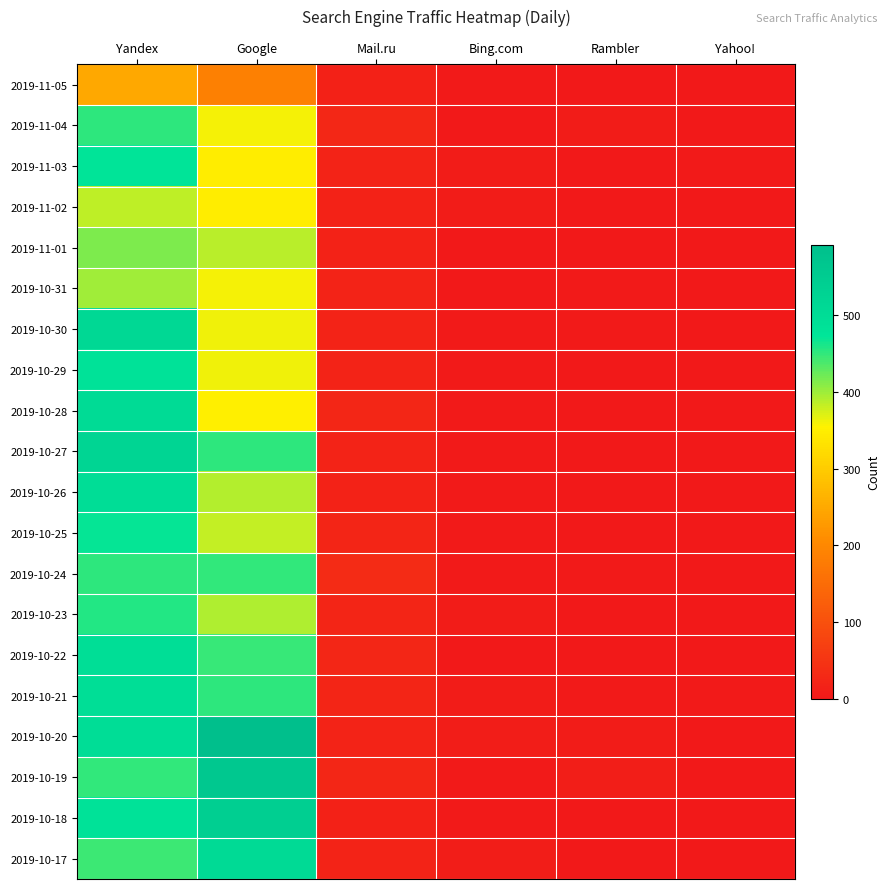

How many series are shown in this chart?

20